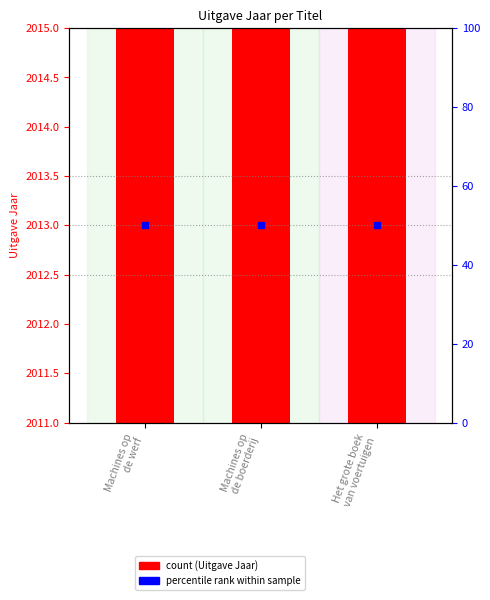

List the labels in order of value, smallest first.

Het grote boek
van voertuigen, Machines op
de werf, Machines op
de boerderij